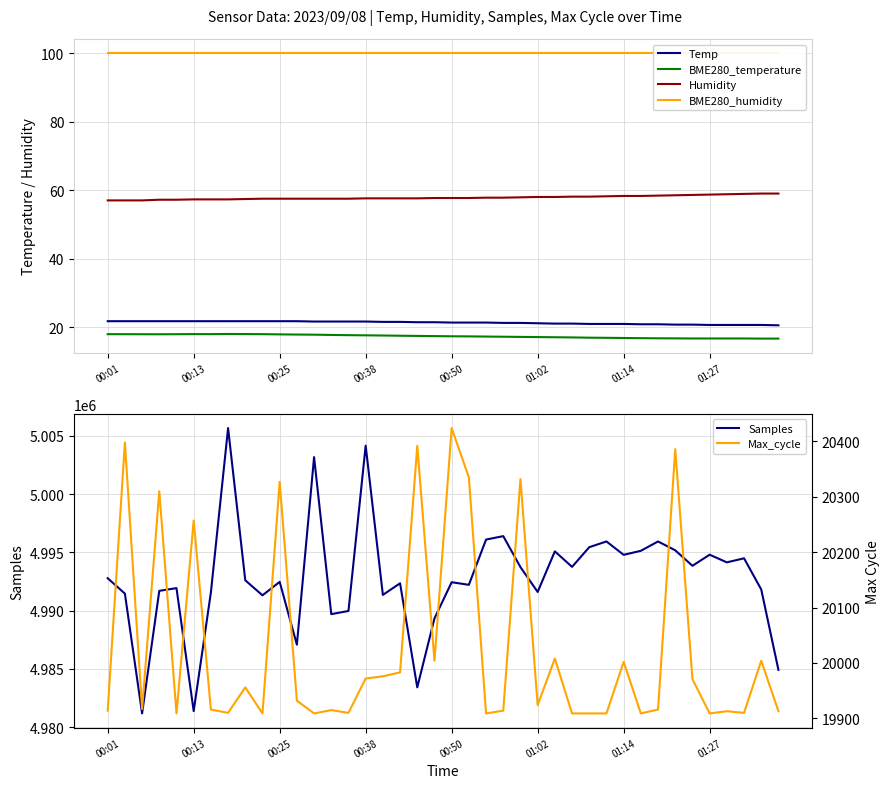

What is the maximum value for Temp?

21.7